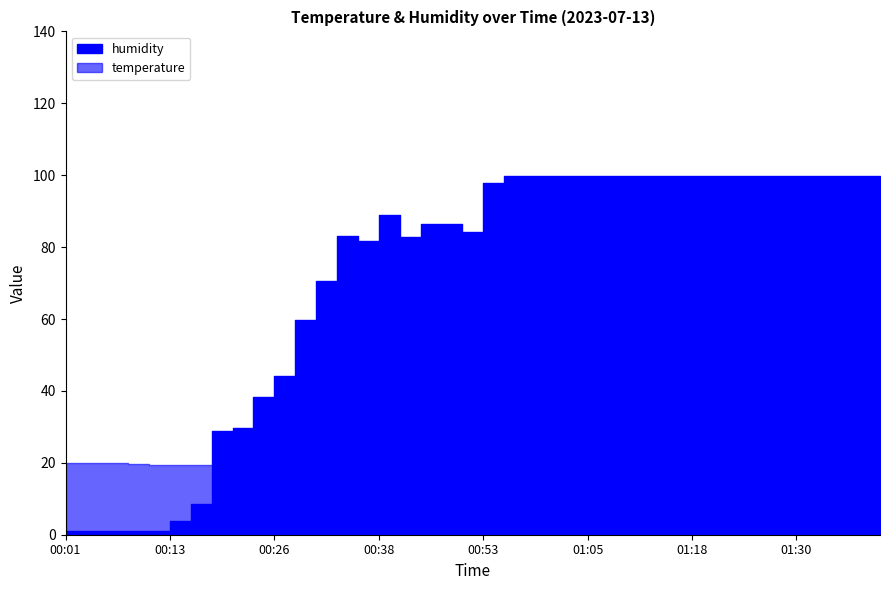

At which category is the sum across all series the highest?

00:55